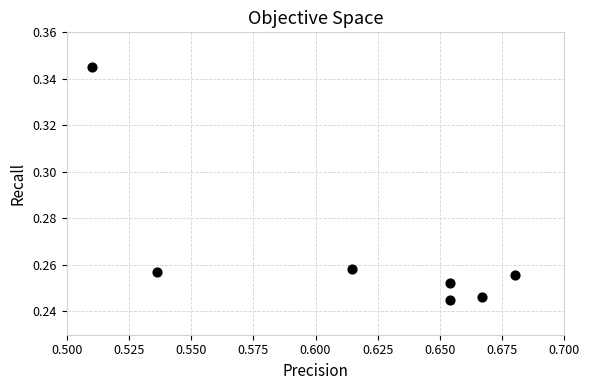

What is the average X value?

0.6